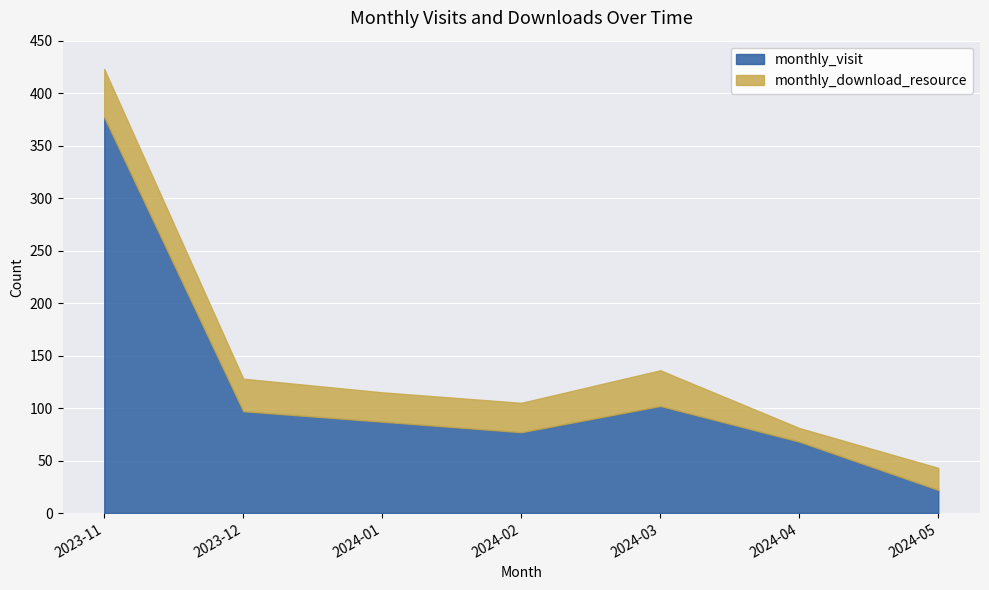

The value at 2023-11 is 377. True or false?

True